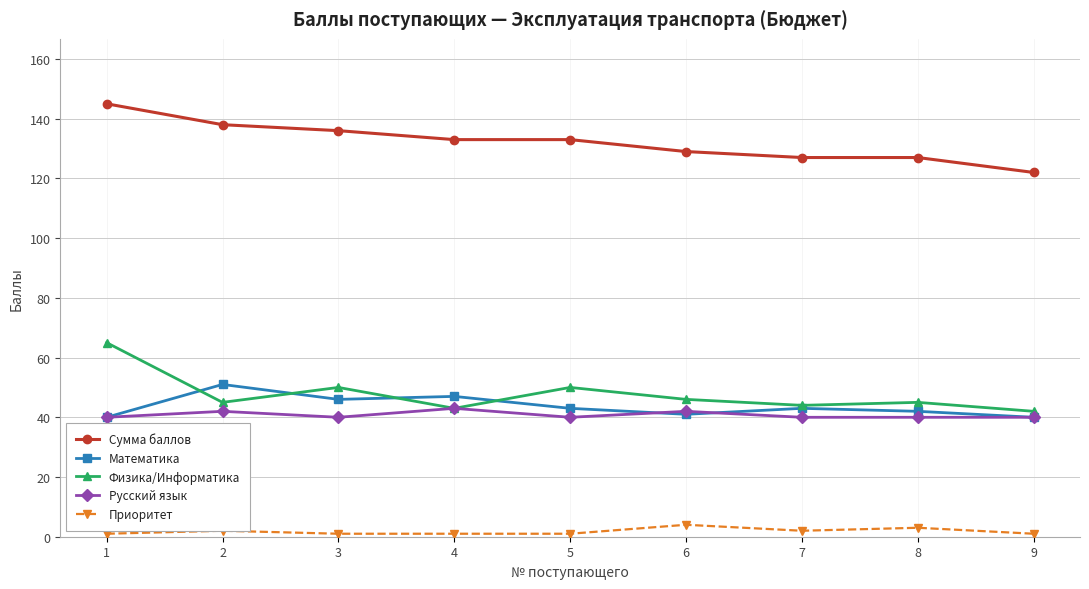

Which series has the largest total across all categories?

Сумма баллов